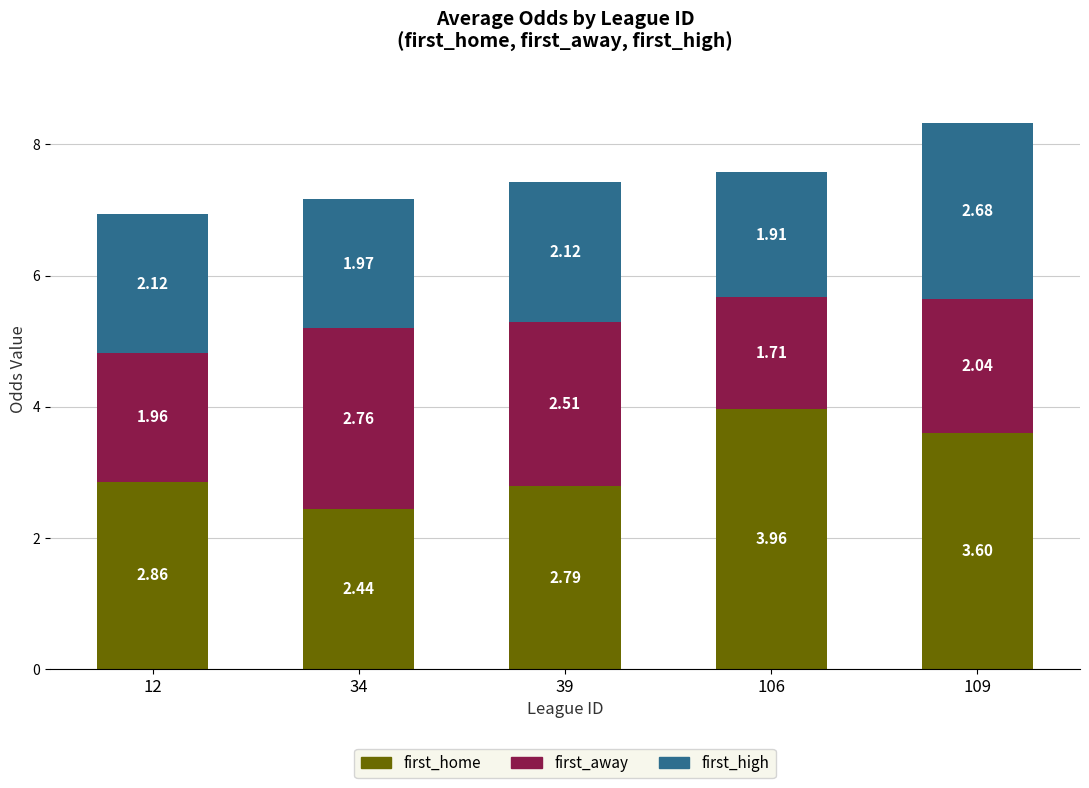

What is the difference between the maximum and minimum values in the first_home series?

1.5